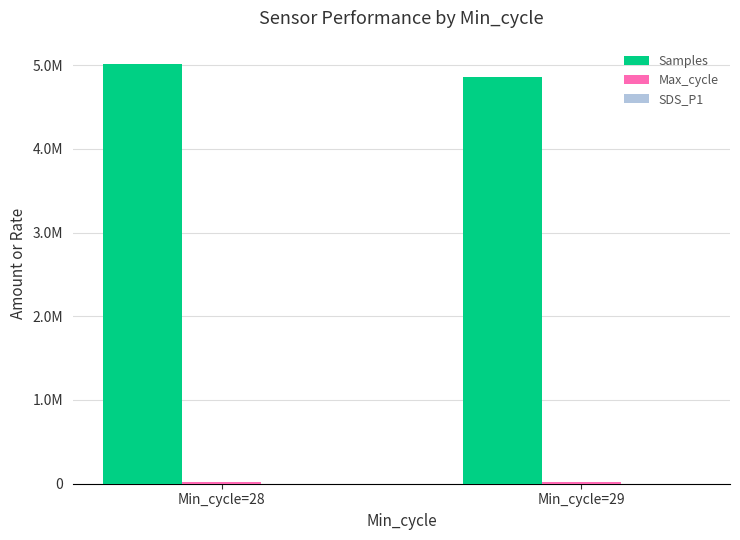

What is the difference between the highest and lowest values at Min_cycle=29?

4853466.6